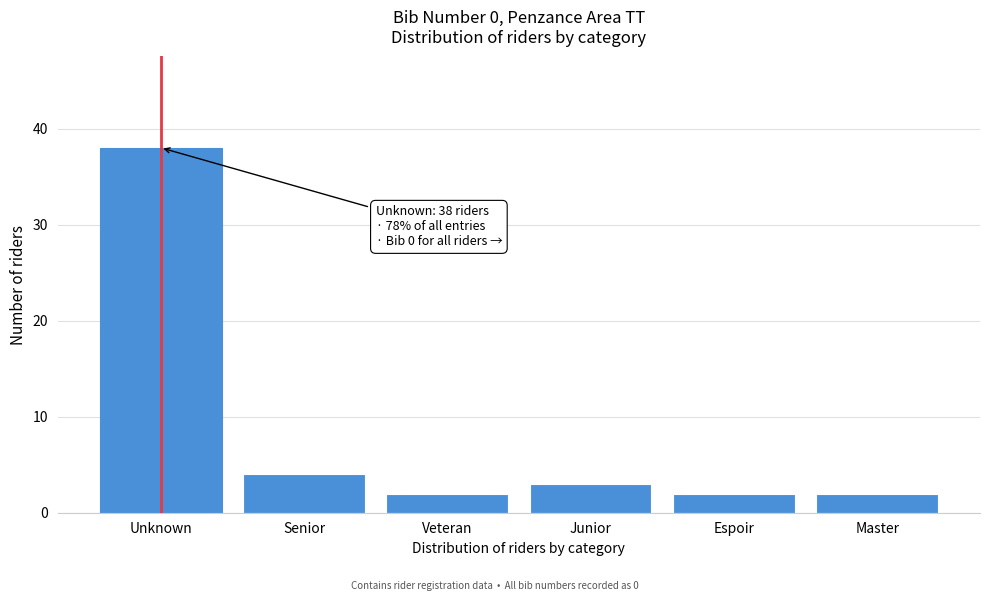

Reading left to right, what are all the values shown in this chart?

Unknown=38	Senior=4	Veteran=2	Junior=3	Espoir=2	Master=2